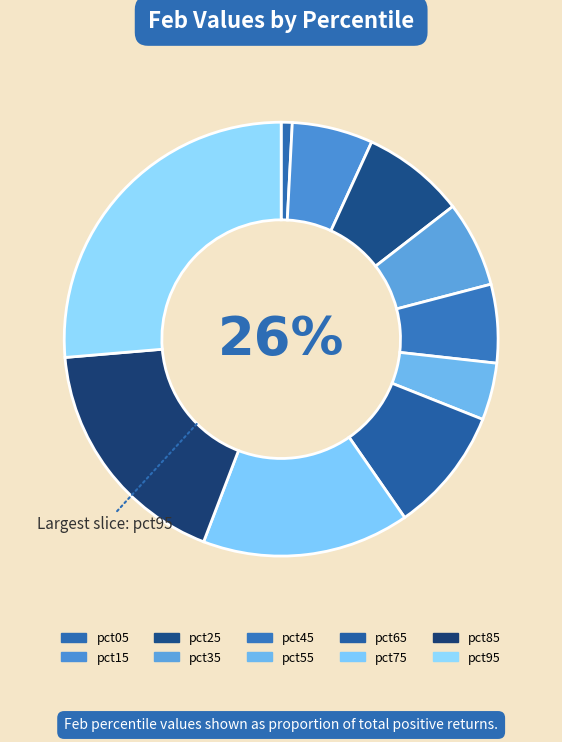

To the nearest percent, what is the average slice percentage?

10%